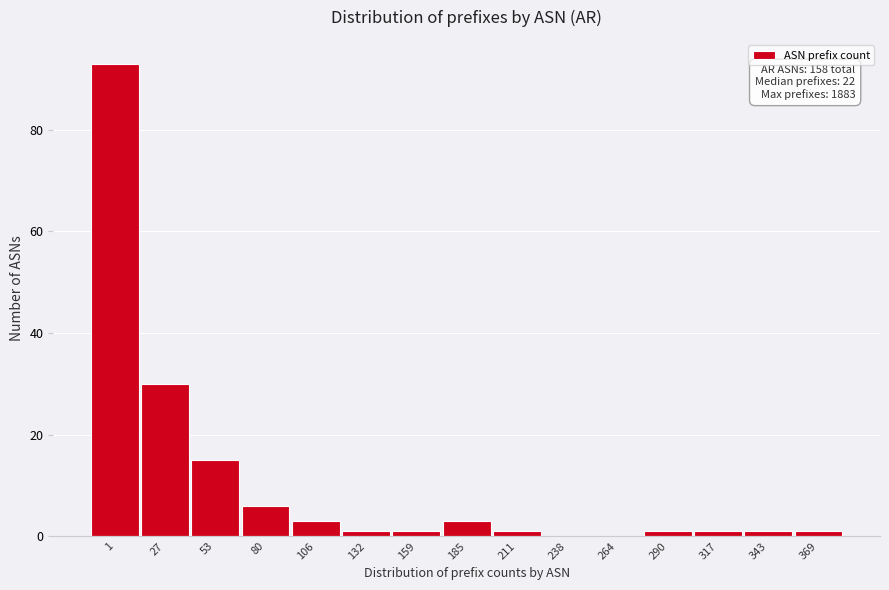

Reading left to right, transcribe all the data shown in this chart.

1=93	27=30	53=15	80=6	106=3	132=1	159=1	185=3	211=1	238=0	264=0	290=1	317=1	343=1	369=1